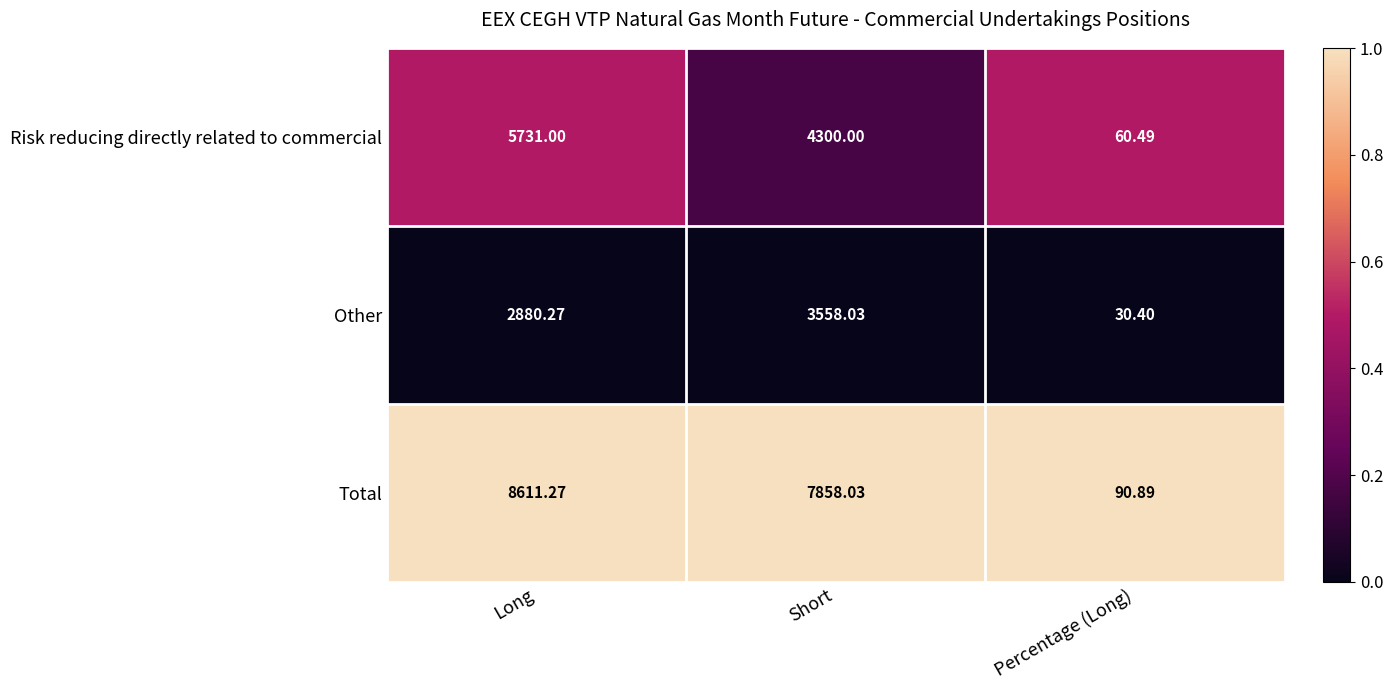

List the series in order of their peak value, highest first.

Total, Risk reducing directly related to commercial, Other